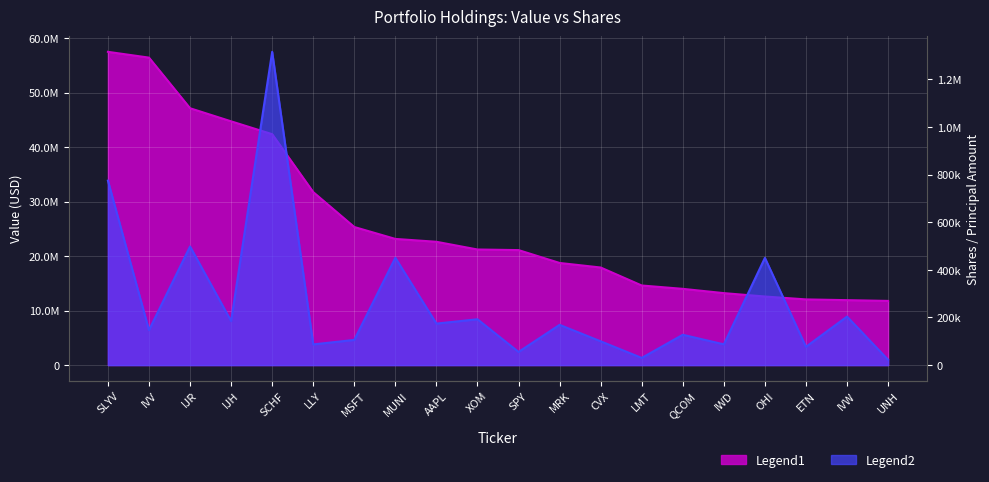

The value of Shares or principal amount at CVX is 31356. True or false?

False